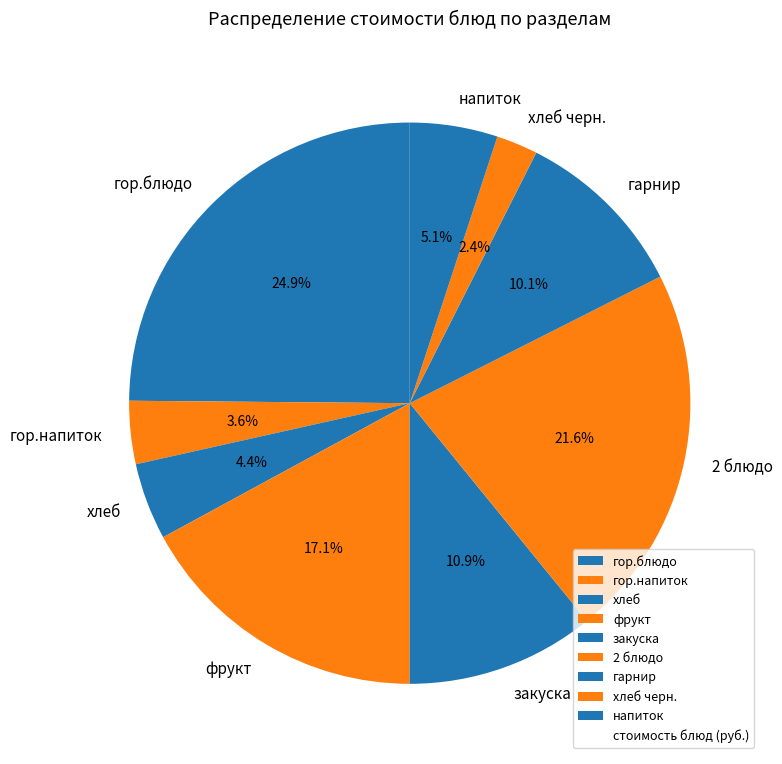

Approximately how many times larger is the value at закуска compared to гор.блюдо?

0.4